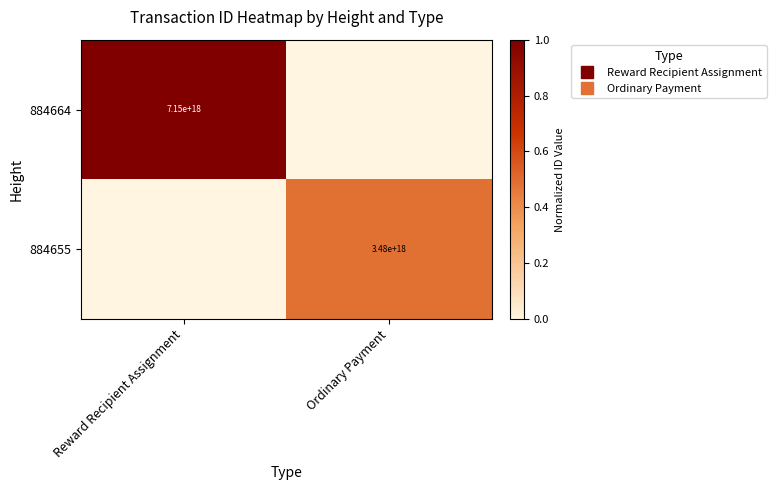

Between Reward Recipient Assignment and Ordinary Payment, which series saw the biggest shift?

884664